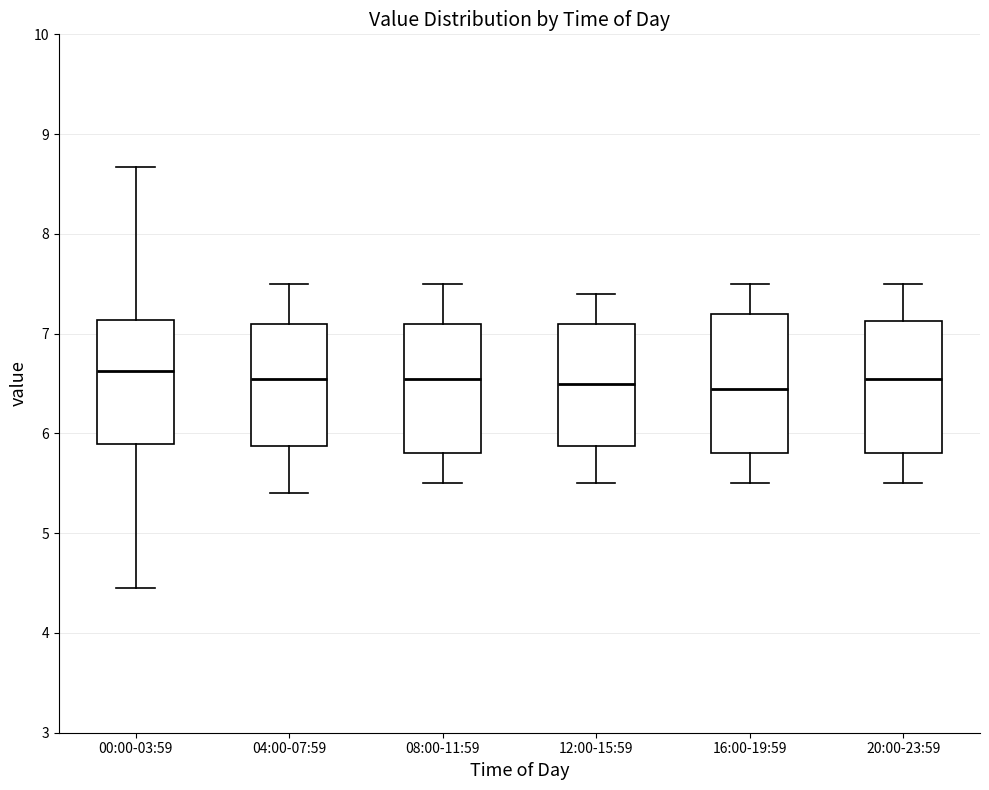

Reading left to right, transcribe this box plot: for each box, give where its median line is, the range the box spans, and where its two whiskers end, as read against the y-axis. The values are not printed on the chart, so give them approximately, as read against the axis.

00:00-03:59: median 6.6, box 5.9 to 7.1, whiskers 4.5 to 8.7
04:00-07:59: median 6.6, box 5.9 to 7.1, whiskers 5.4 to 7.5
08:00-11:59: median 6.6, box 5.8 to 7.1, whiskers 5.5 to 7.5
12:00-15:59: median 6.5, box 5.9 to 7.1, whiskers 5.5 to 7.4
16:00-19:59: median 6.5, box 5.8 to 7.2, whiskers 5.5 to 7.5
20:00-23:59: median 6.6, box 5.8 to 7.1, whiskers 5.5 to 7.5